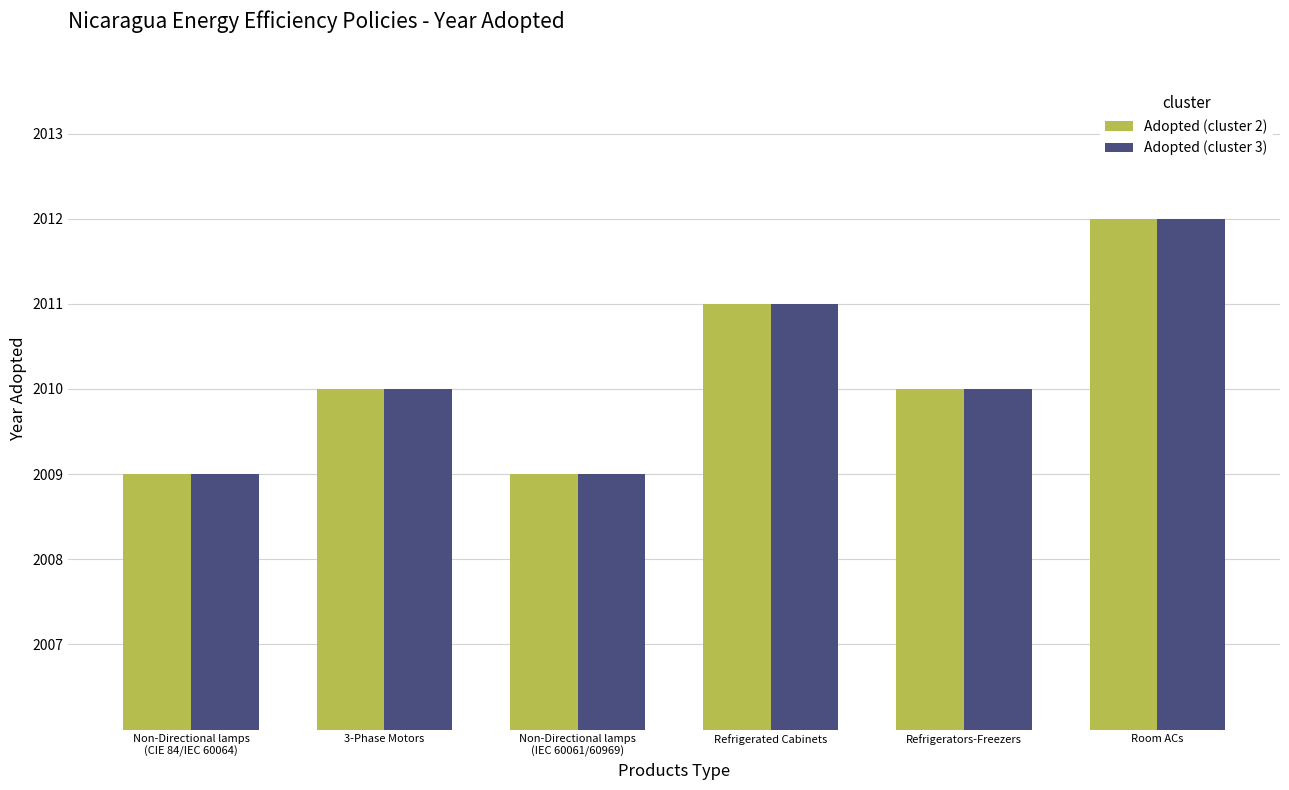

What is the sum of all Adopted (cluster 2) values?

12061